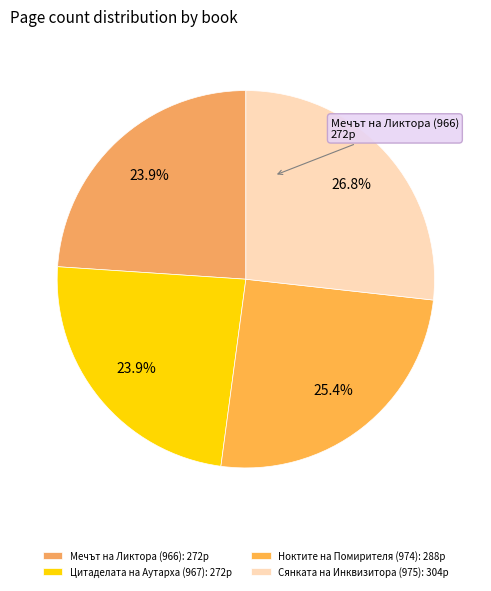

The Сянката на Инквизитора (975) slice represents 27% of the pie. True or false?

True